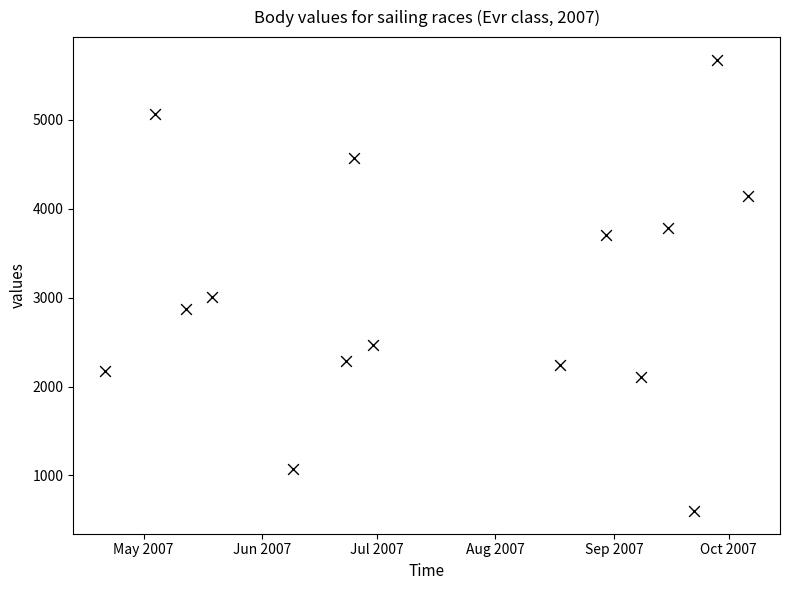

What Y value in the scatter plot is closest to 3137?

3012